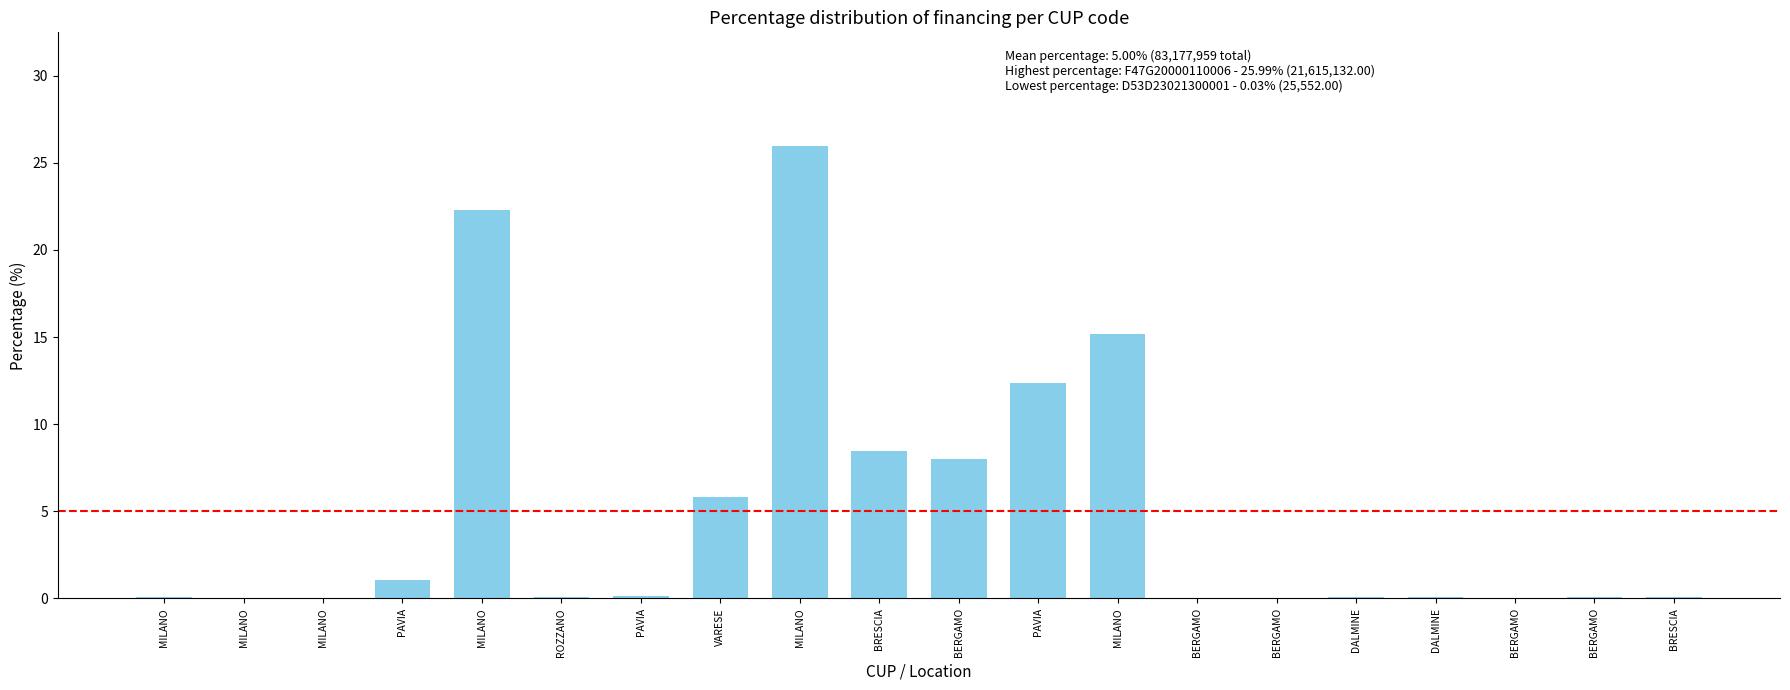

Are the bars horizontal?

No